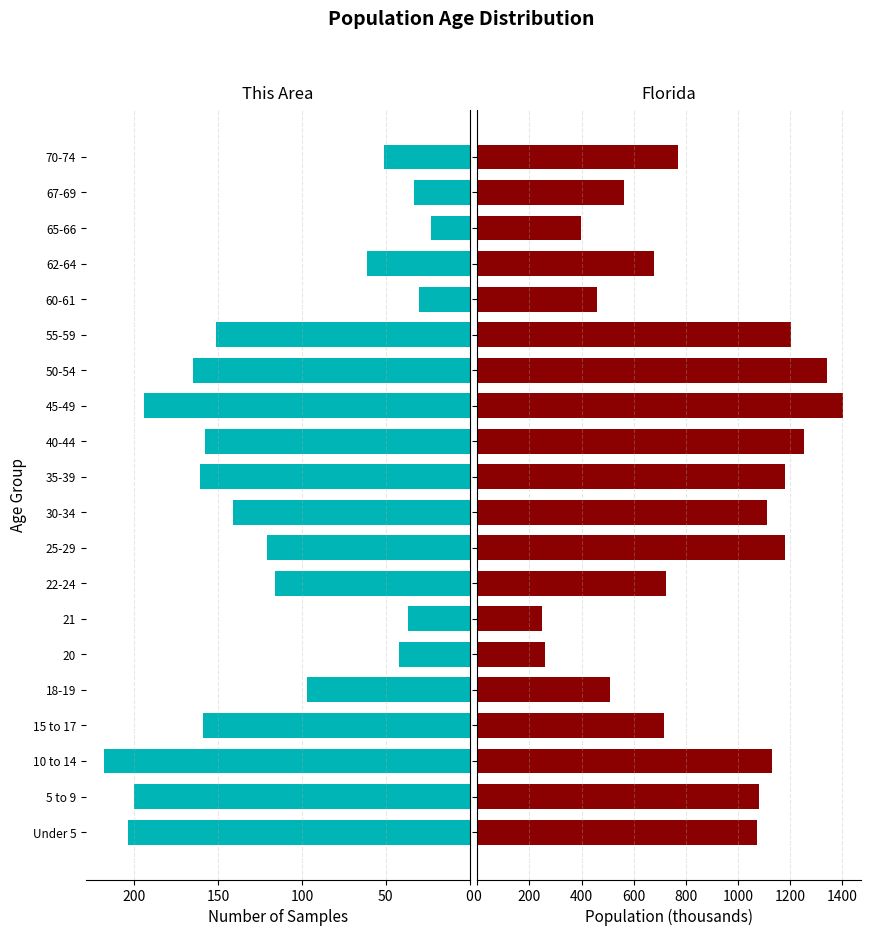

Rank the series at 62-64 from highest to lowest value.

Florida, This Area